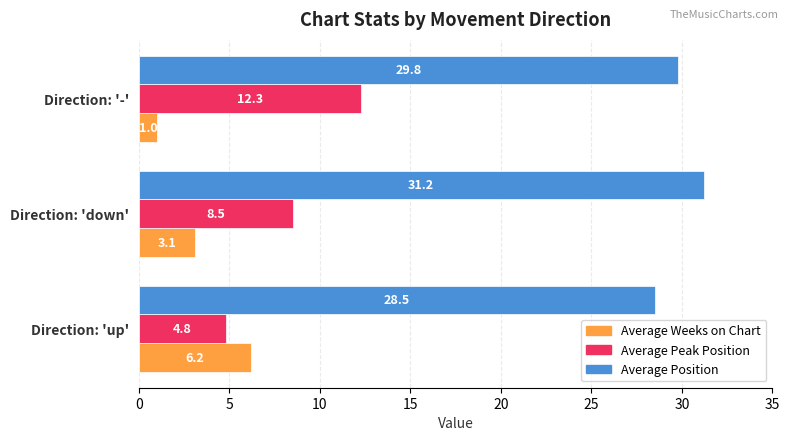

How many data points in Average Weeks on Chart are above 3?

2